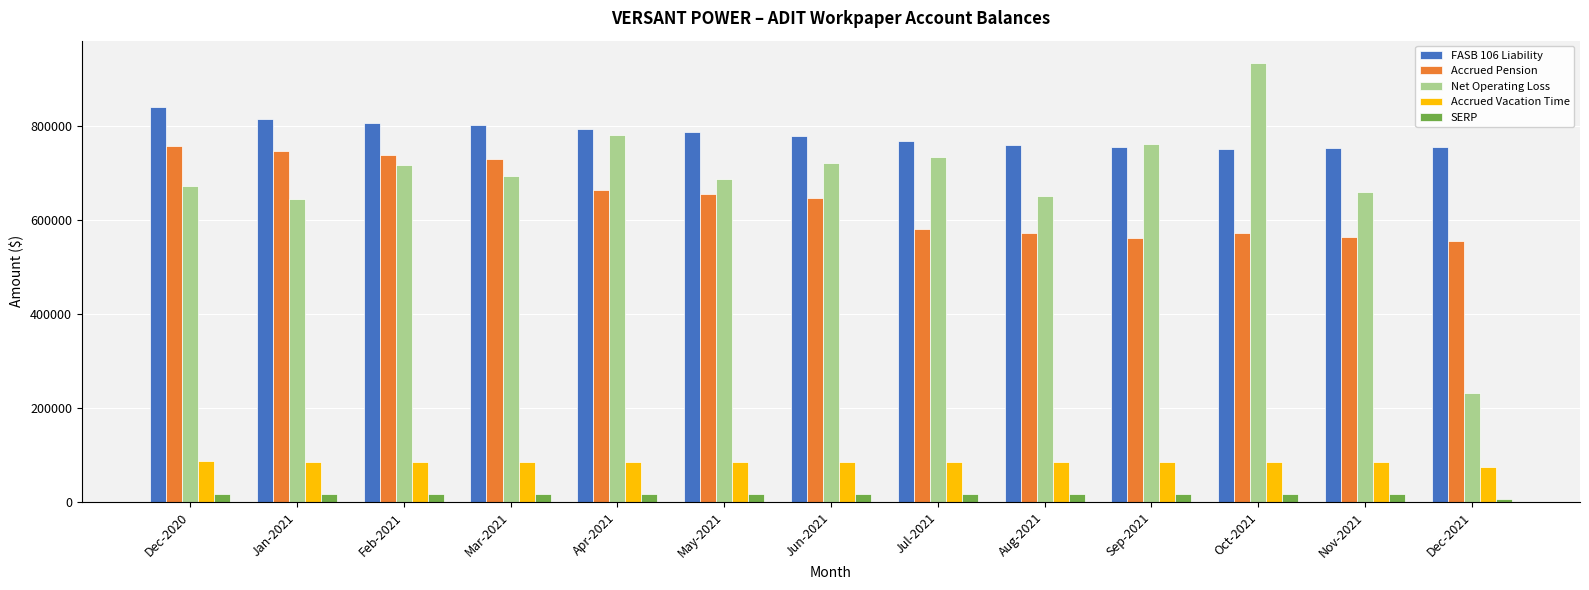

What position from the left is Aug-2021?

9